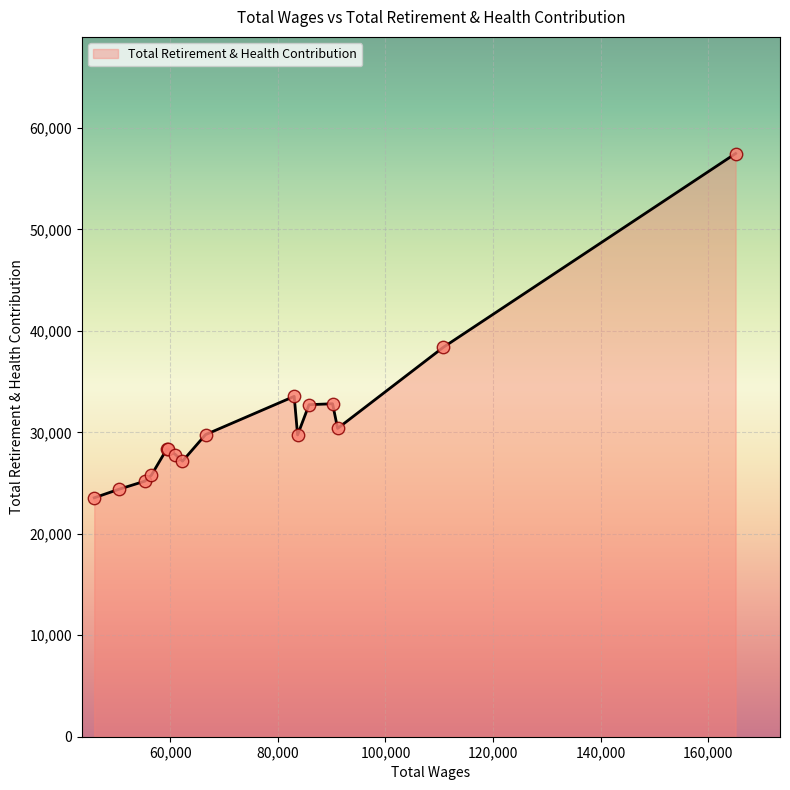

What is the maximum value shown in the chart?

57483